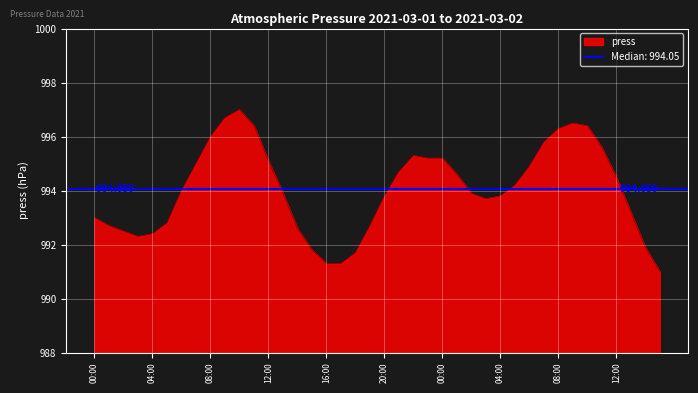

Reading right to left, extract all data points from this chart.

991.0	991.9	993.2	994.5	995.6	996.4	996.5	996.3	995.8	994.9	994.2	993.8	993.7	993.9	994.6	995.2	995.2	995.3	994.7	993.8	992.7	991.7	991.3	991.3	991.8	992.6	993.9	995.1	996.4	997.0	996.7	996.0	995.0	994.0	992.8	992.4	992.3	992.5	992.7	993.0